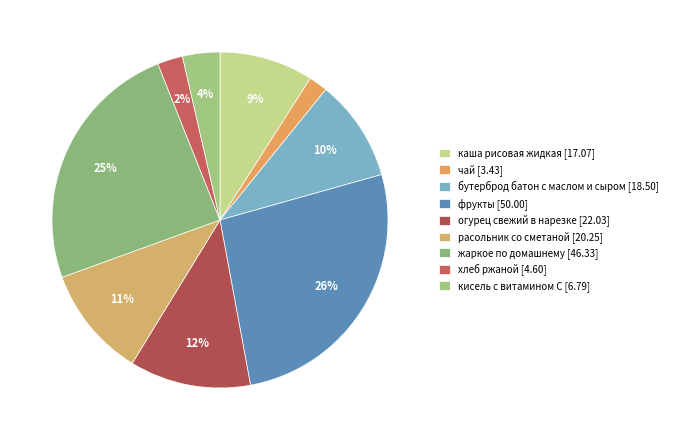

To the nearest percent, what is the difference between the чай and расольник со сметаной slice percentages?

9%